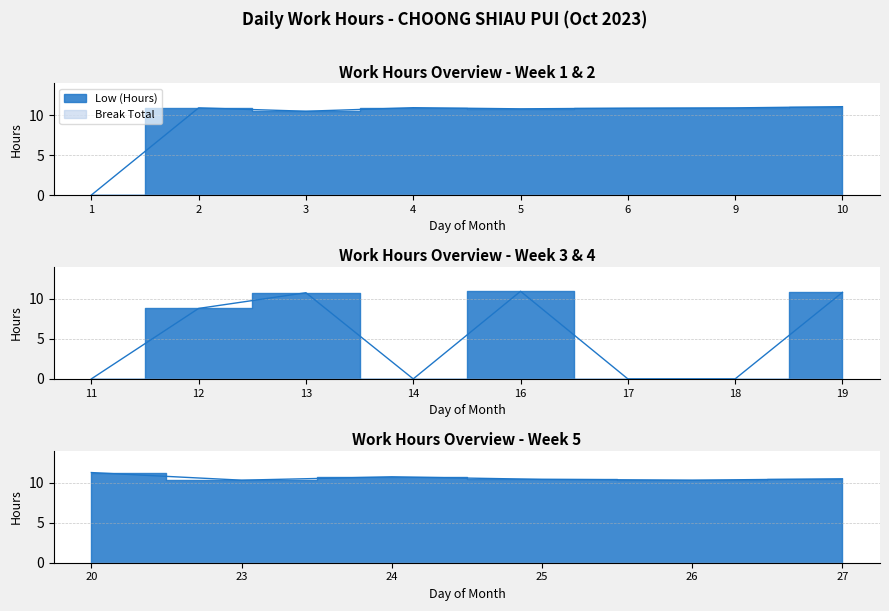

At which category is the sum across all series the highest?

20